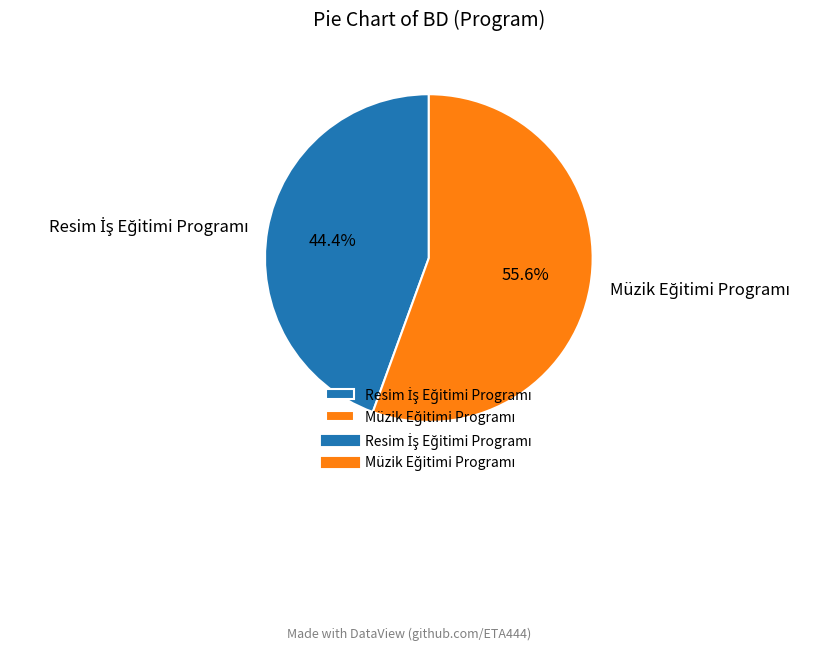

Does any single category account for the majority?

Yes